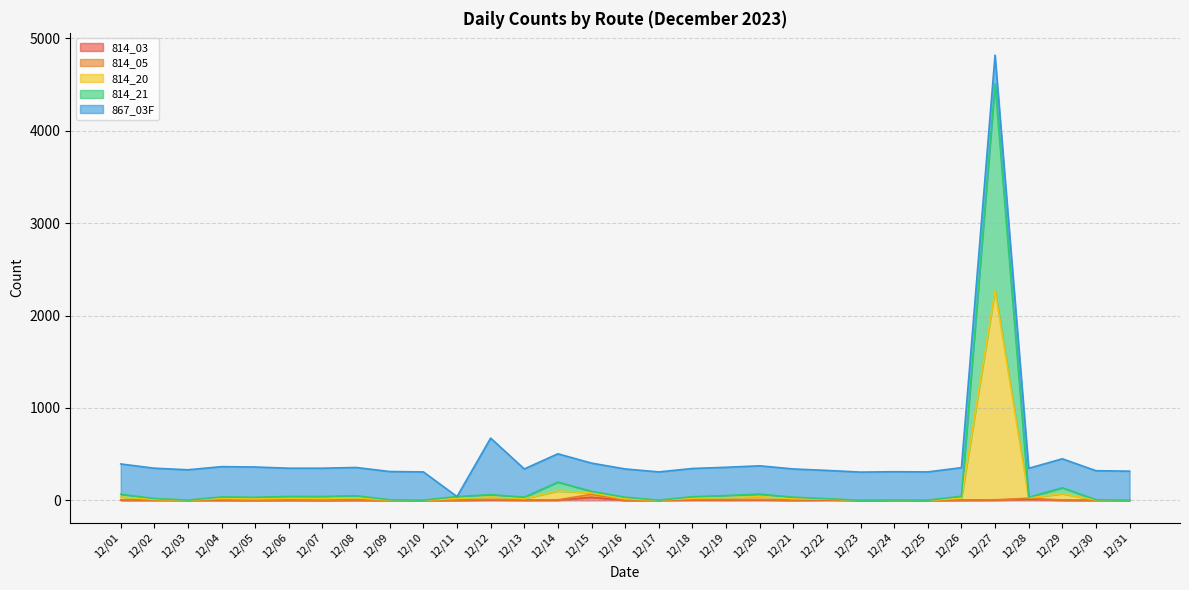

Rank the categories by 814_20 value from highest to lowest.

12/27, 12/14, 12/29, 12/15, 12/20, 12/01, 12/12, 12/19, 12/08, 12/26, 12/06, 12/07, 12/11, 12/18, 12/04, 12/13, 12/16, 12/21, 12/05, 12/28, 12/02, 12/22, 12/30, 12/09, 12/24, 12/03, 12/10, 12/17, 12/25, 12/31, 12/23